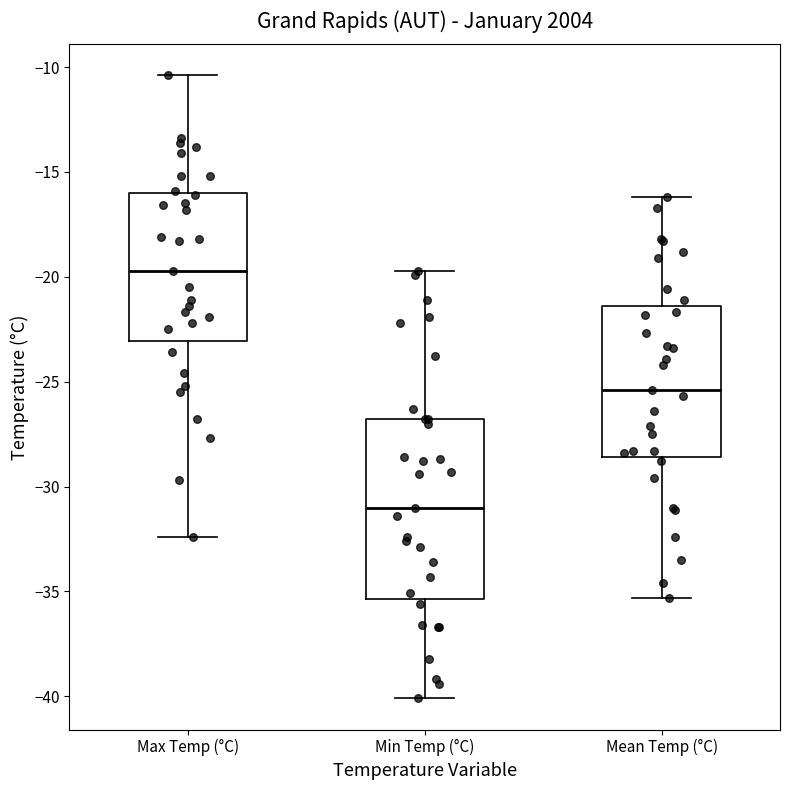

Which box's median line is the lowest?

Min Temp (°C)